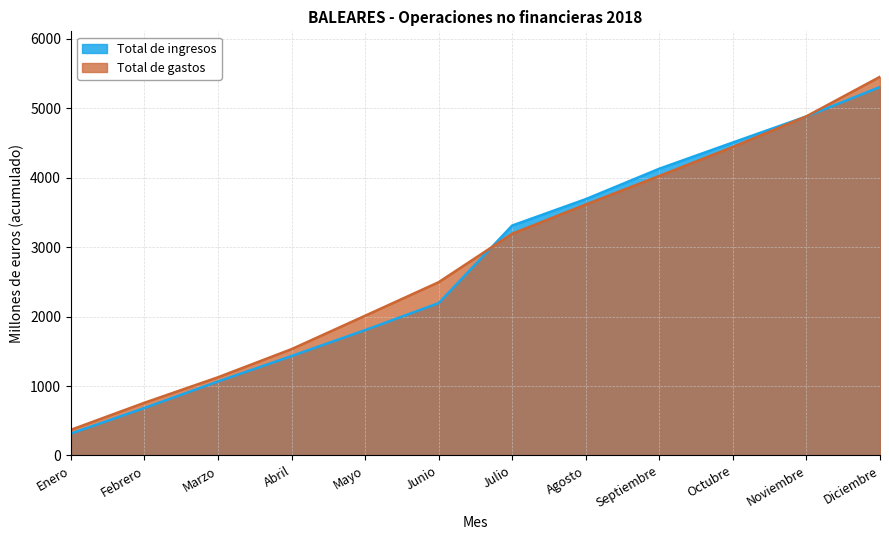

At Abril, list the series in order from largest to smallest.

Total de gastos, Total de ingresos